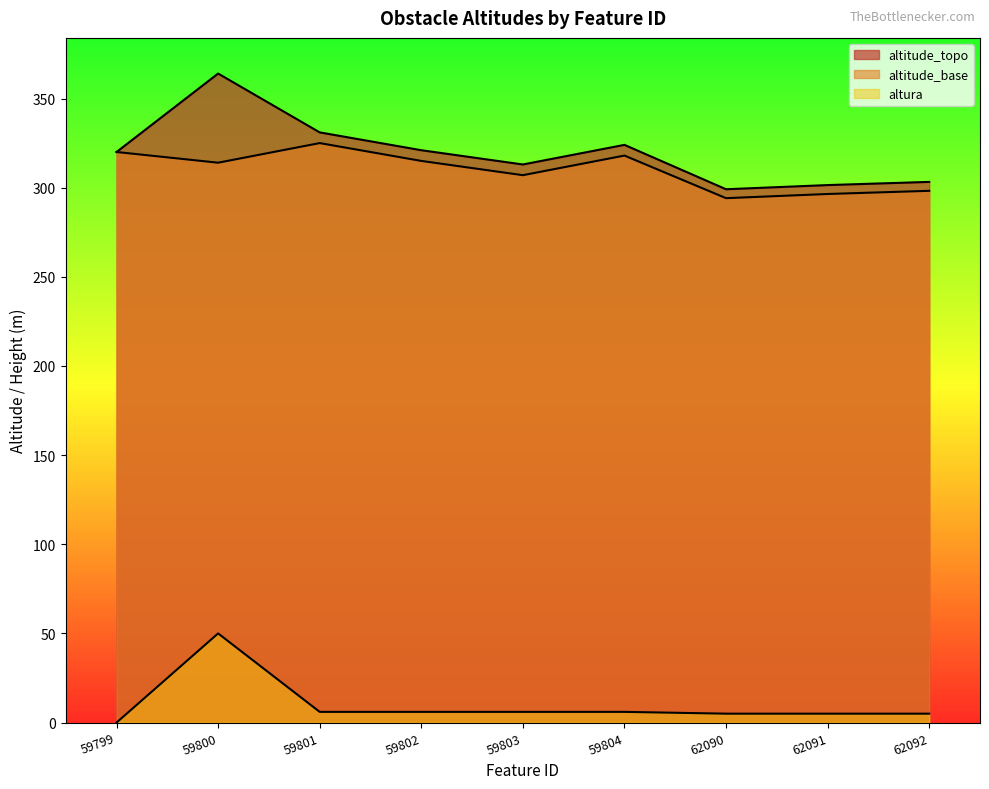

Which series has the largest range (max minus min)?

altitude_topo